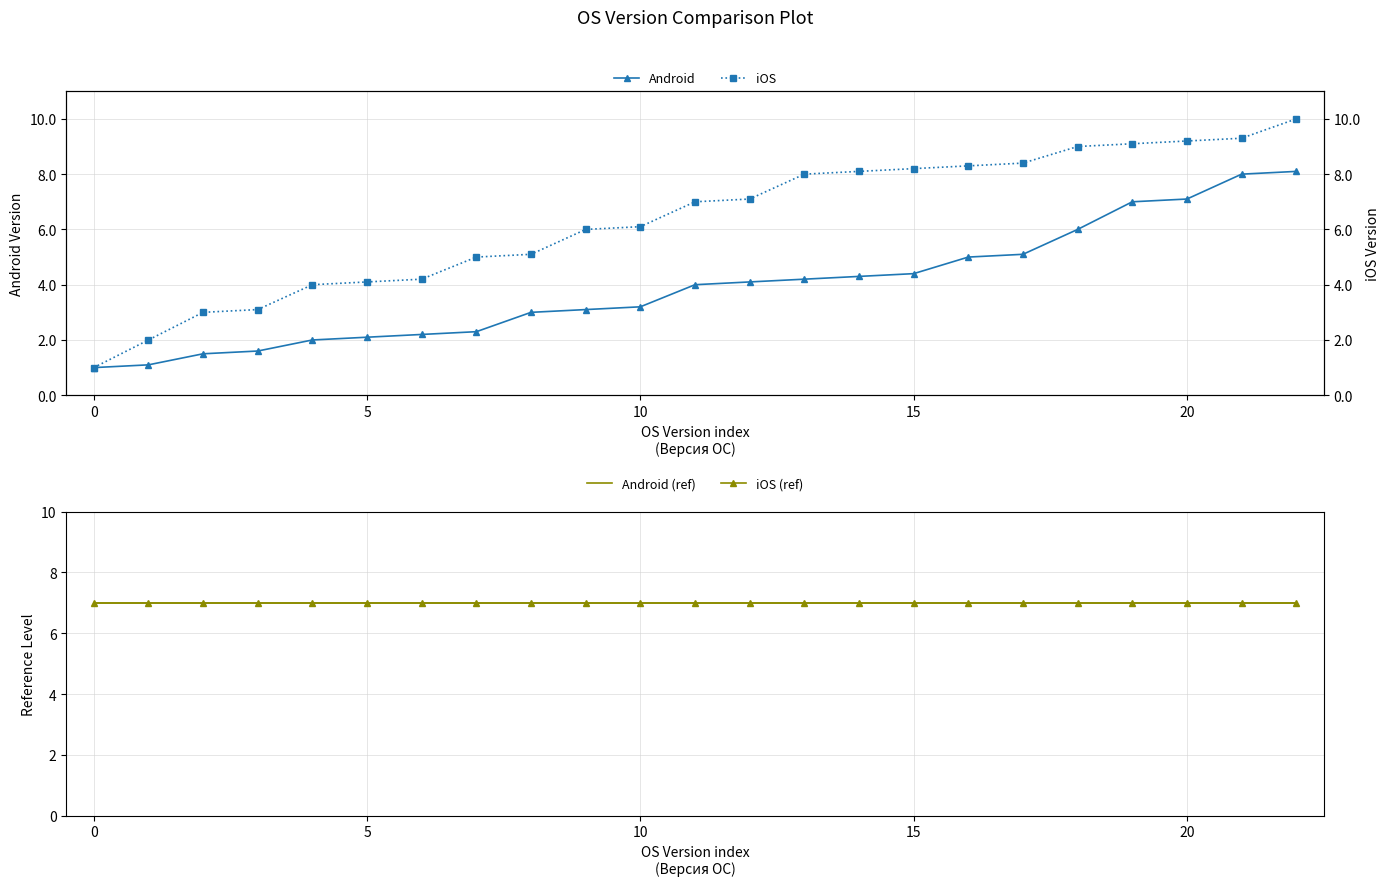

Reading left to right, extract all data points from this chart.

Android: 1.0	1.1	1.5	1.6	2.0	2.1	2.2	2.3	3.0	3.1	3.2	4.0	4.1	4.2	4.3	4.4	5.0	5.1	6.0	7.0	7.1	8.0	8.1
iOS: 1.0	2.0	3.0	3.1	4.0	4.1	4.2	5.0	5.1	6.0	6.1	7.0	7.1	8.0	8.1	8.2	8.3	8.4	9.0	9.1	9.2	9.3	10.0
Android (ref): 7.0	7.0	7.0	7.0	7.0	7.0	7.0	7.0	7.0	7.0	7.0	7.0	7.0	7.0	7.0	7.0	7.0	7.0	7.0	7.0	7.0	7.0	7.0
iOS (ref): 7.0	7.0	7.0	7.0	7.0	7.0	7.0	7.0	7.0	7.0	7.0	7.0	7.0	7.0	7.0	7.0	7.0	7.0	7.0	7.0	7.0	7.0	7.0